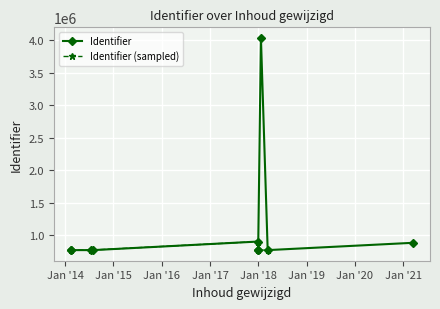

What is the difference between the maximum and minimum values?

3267925